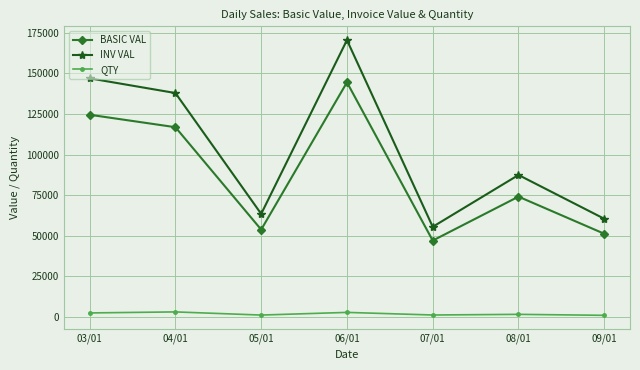

What is the greatest value displayed?

170453.4